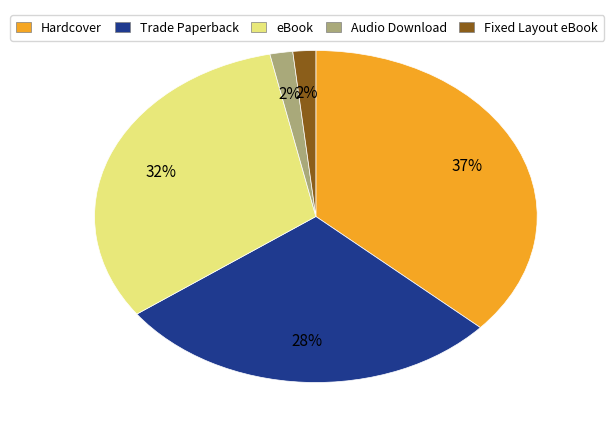

What percentage is the eBook slice, to the nearest percent?

32%